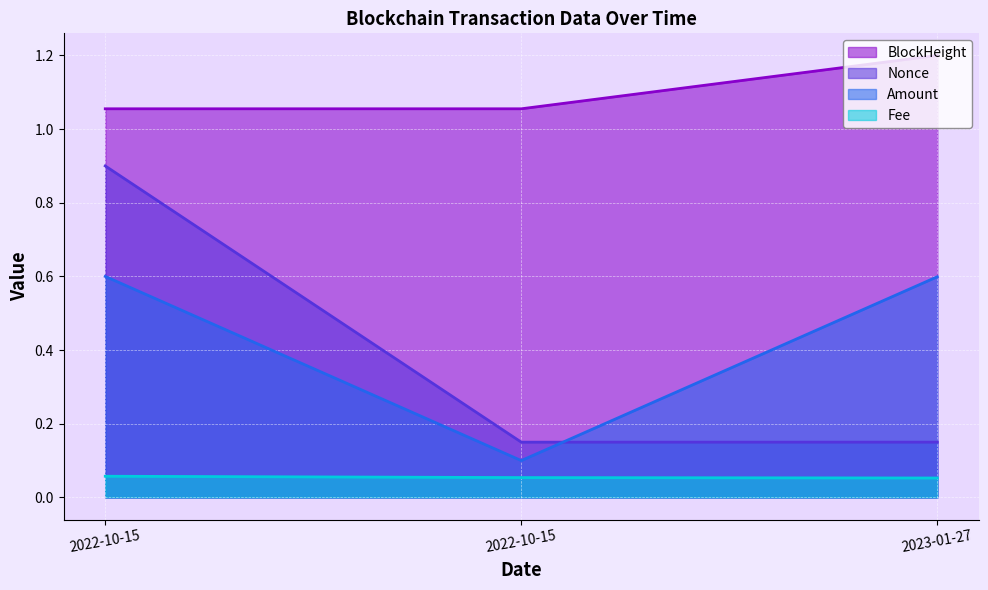

At how many categories does at least one series exceed 0?

3